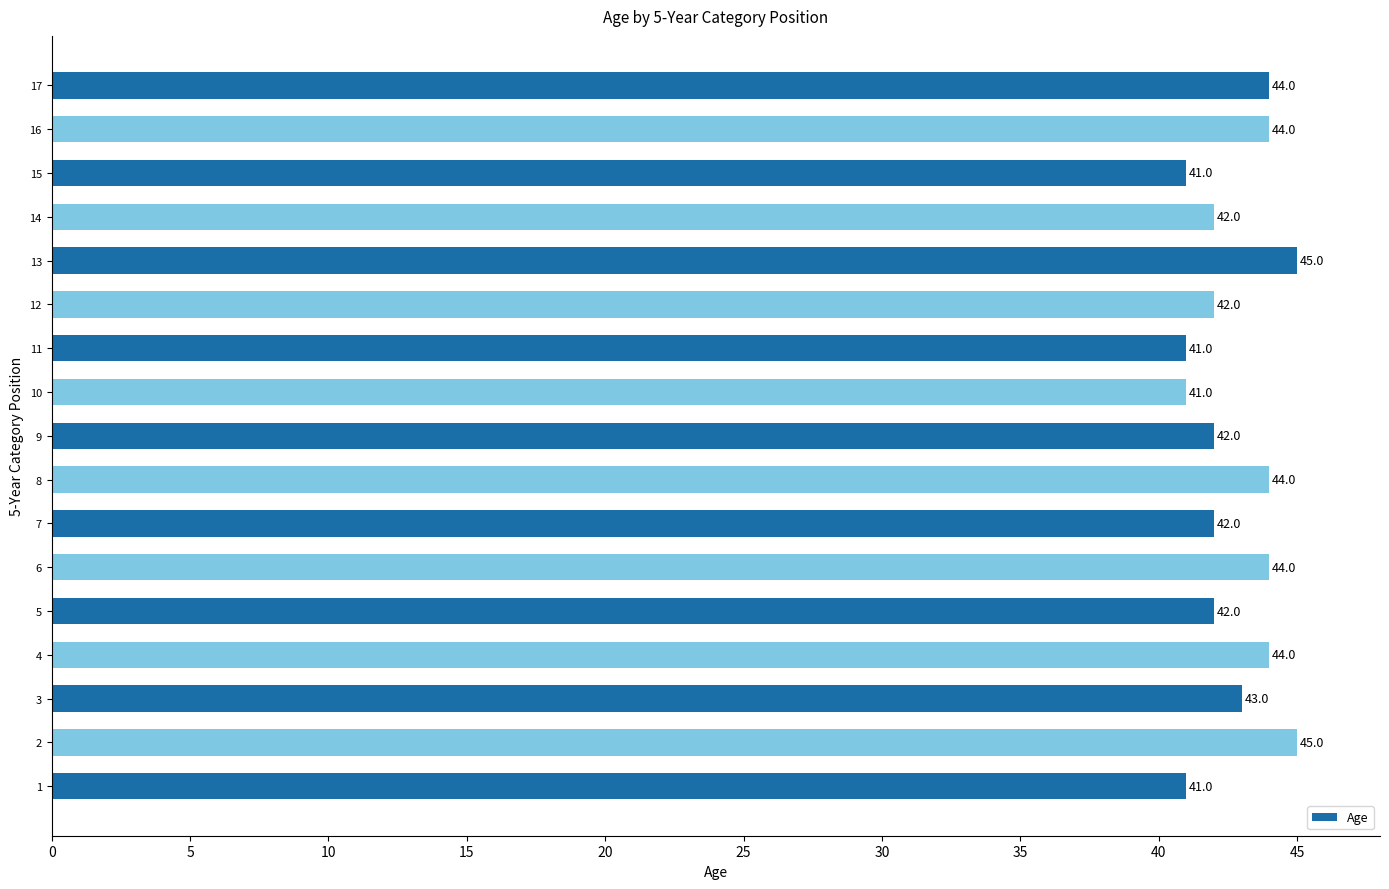

Reading top to bottom, what are all the values shown in this chart?

17=44	16=44	15=41	14=42	13=45	12=42	11=41	10=41	9=42	8=44	7=42	6=44	5=42	4=44	3=43	2=45	1=41